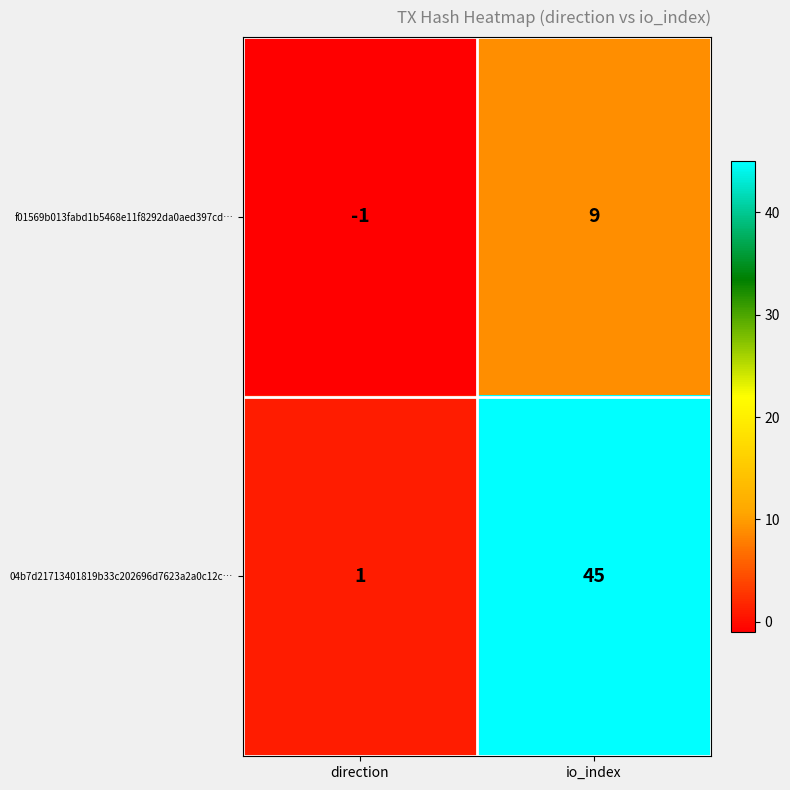

What is the difference between the maximum and minimum values in the 04b7d21713401819b33c202696d7623a2a0c12c… series?

44